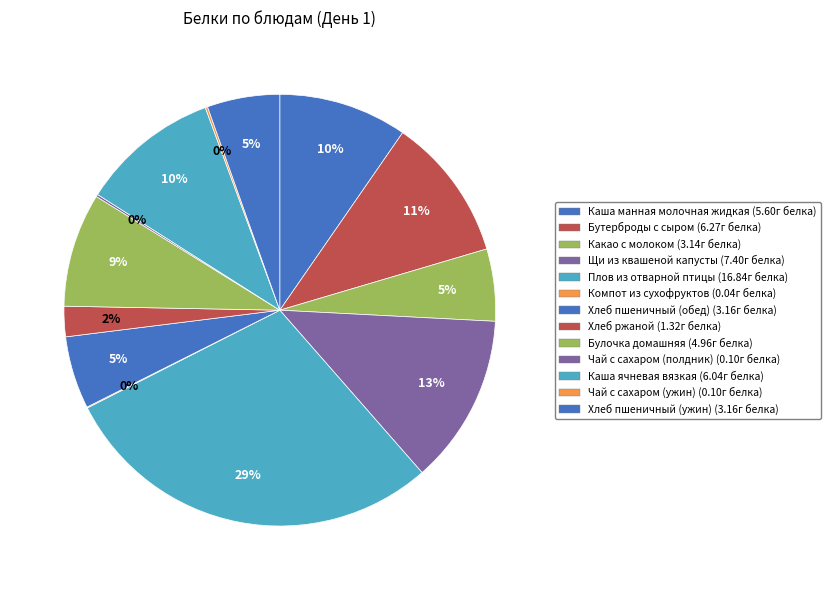

What is the change in value from Хлеб ржаной to Булочка домашняя?

+3.6